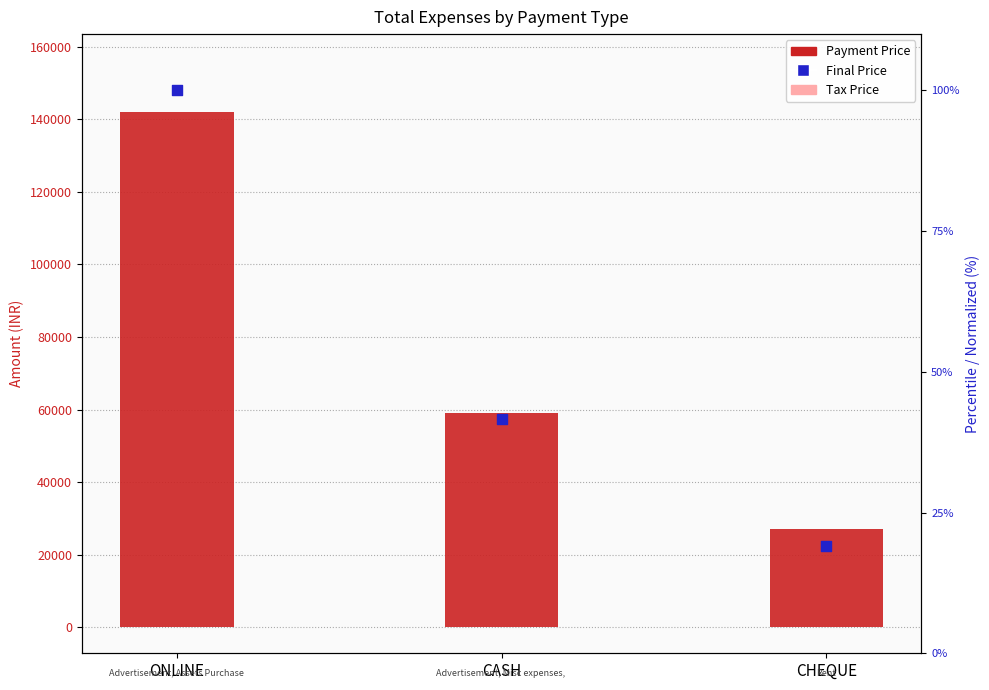

Is the value of Payment Price at ONLINE greater than the value of Tax Price at CHEQUE?

Yes